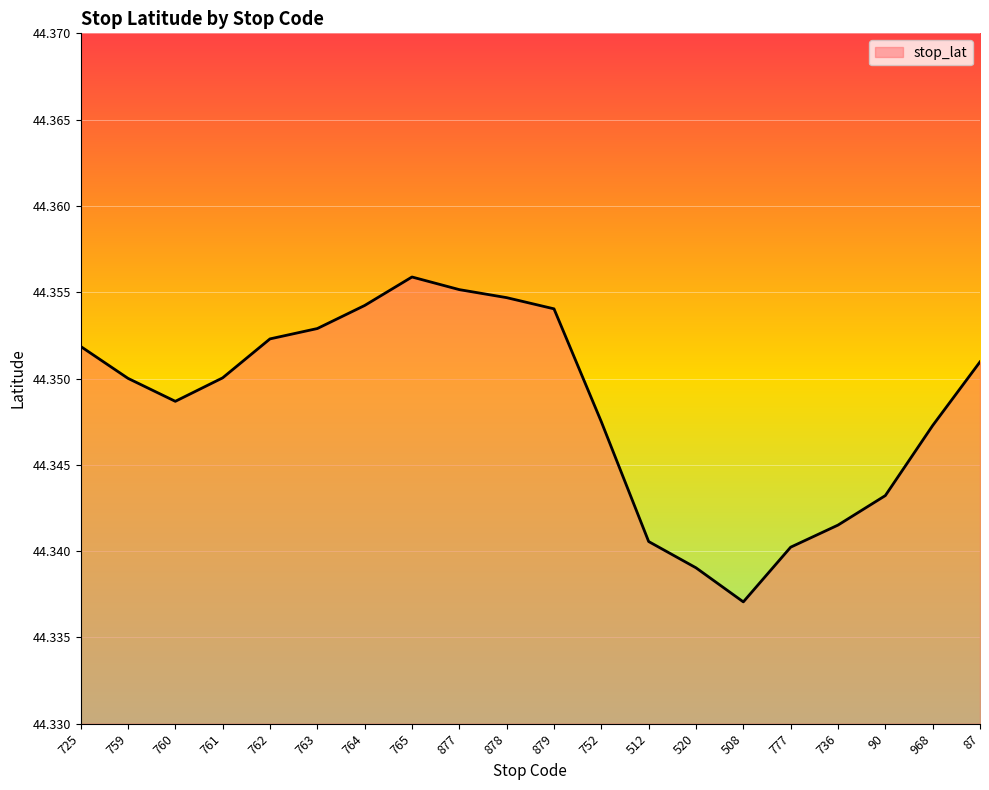

Approximately how many times larger is the value at 760 compared to 759?

1.0